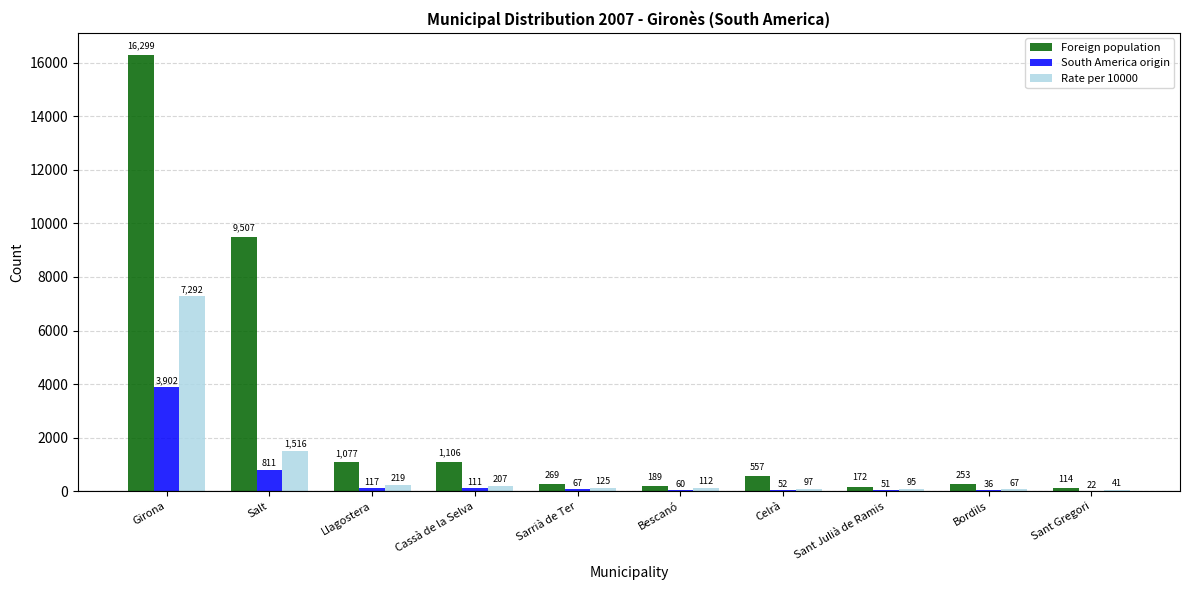

What value does the South America origin series have at Salt, to the nearest 10?

810